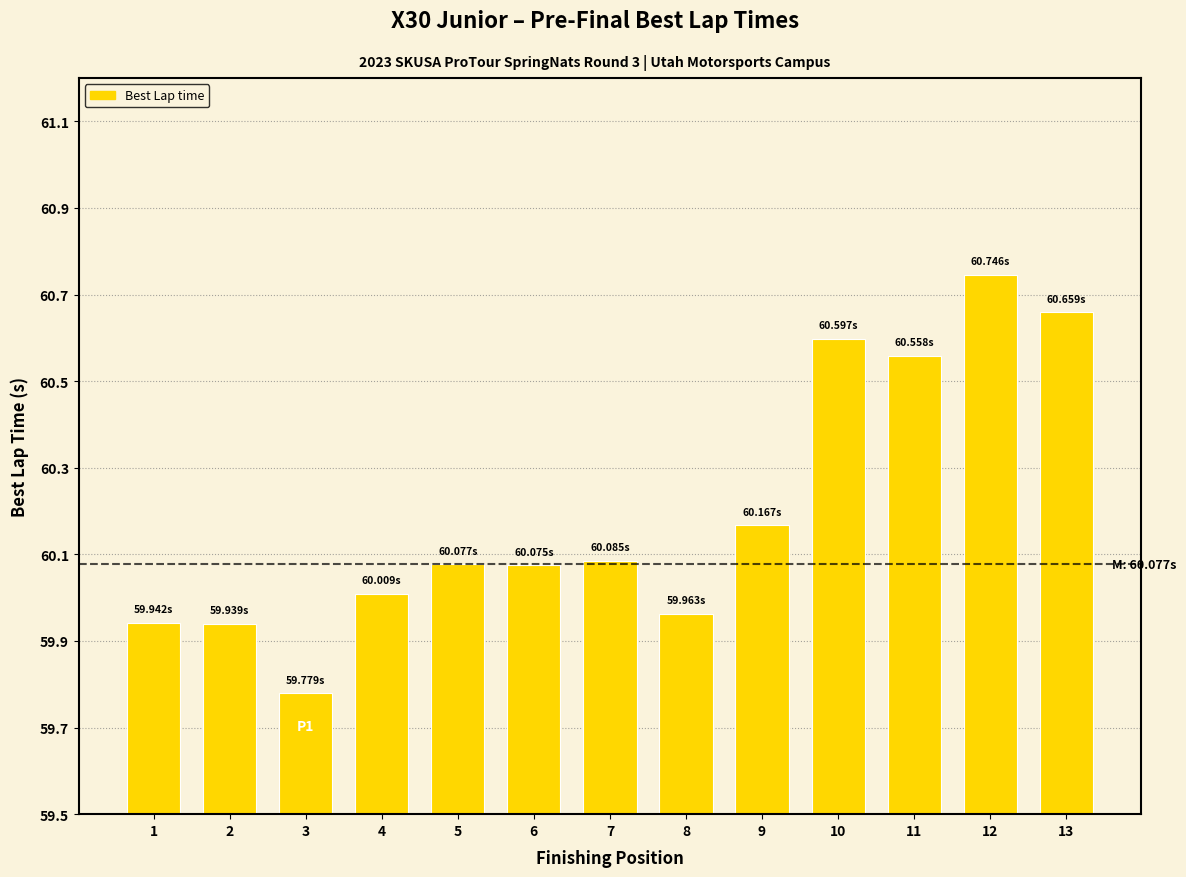

At which category does the chart reach its minimum across all series?

3